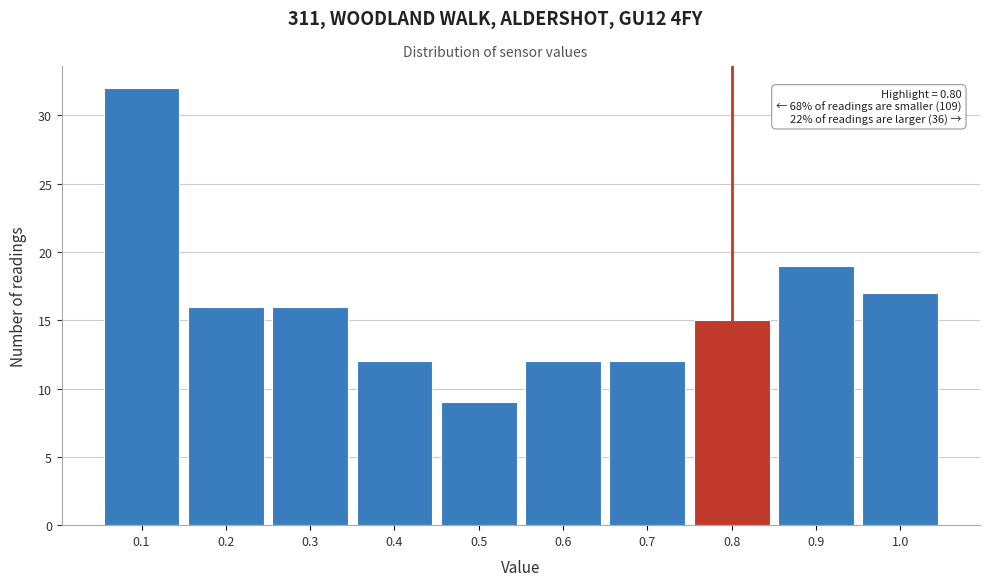

Over which range of the x-axis is the bar tallest?

0.05 to 0.15